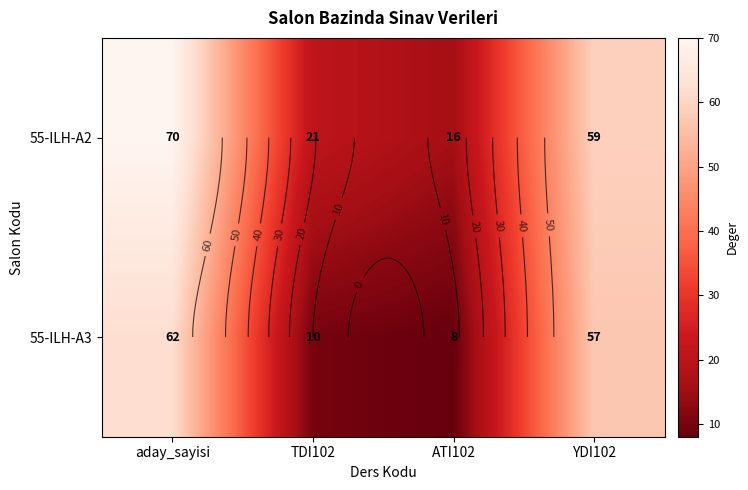

The 55-ILH-A2 series shows 12 at TDI102. True or false?

False